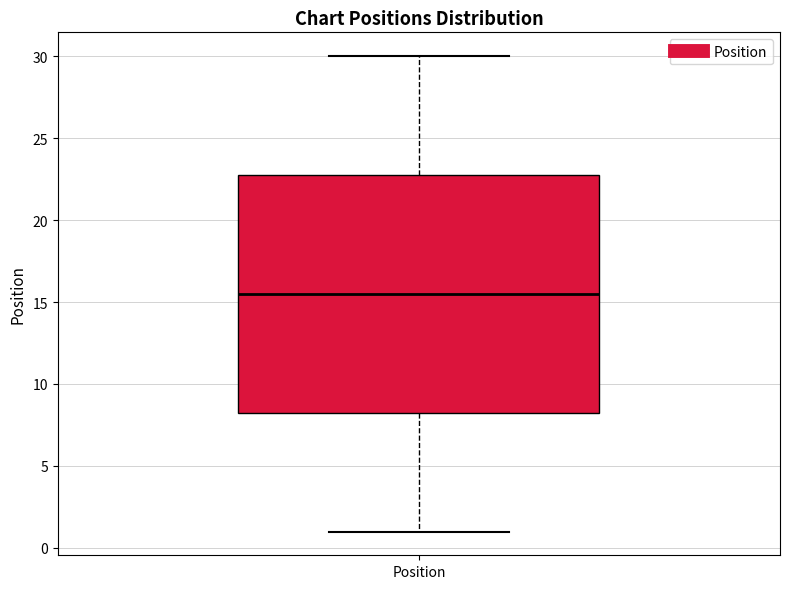

Read this box plot against the y-axis: the position of the median line, the range covered by the box, and the ends of both whiskers. The values are not printed on the chart, so give them approximately, as read against the axis.

median 15.5, box 8.5 to 23.0, whiskers 1.0 to 30.0